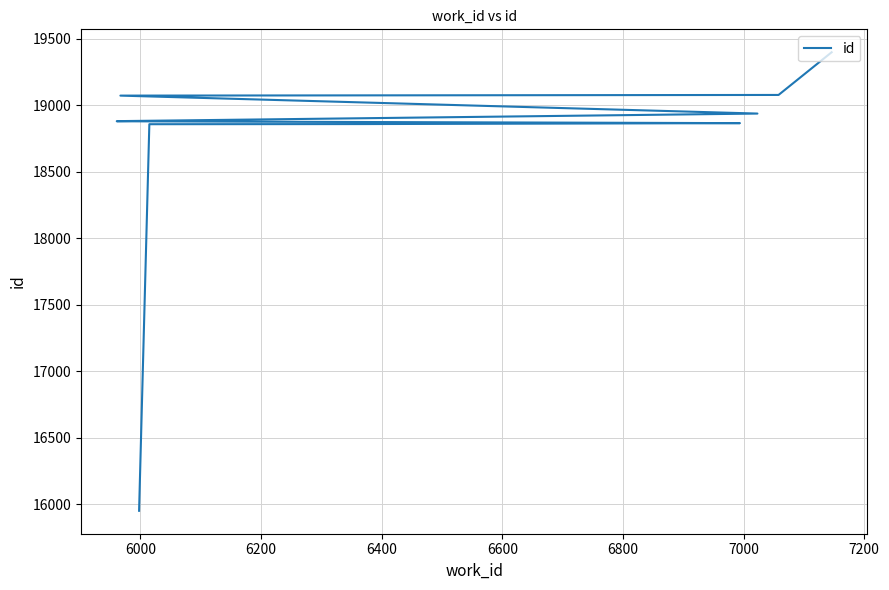

Where is the data nearest to the value 17675?

6000